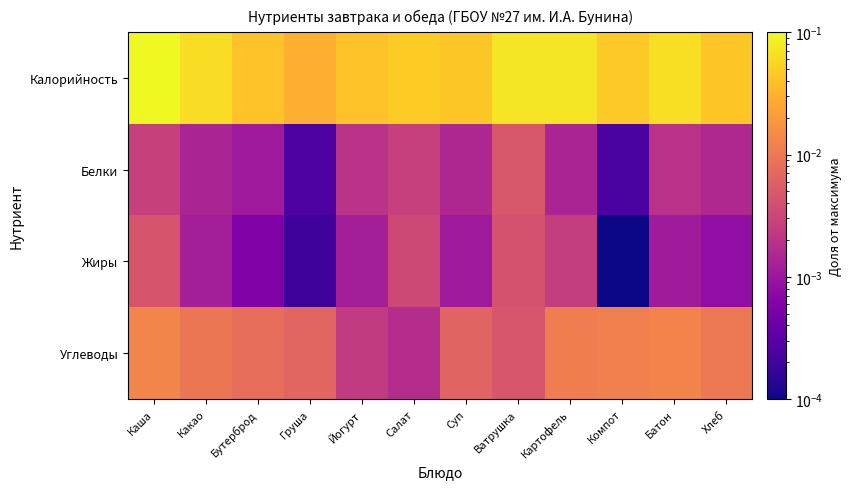

Which series has the largest range (max minus min)?

Калорийность